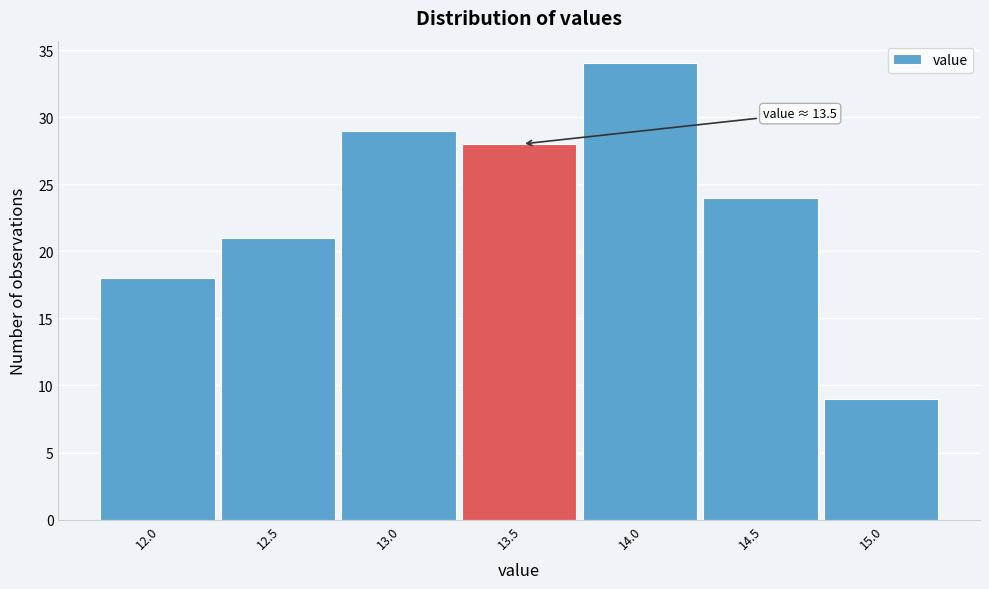

Reading right to left, transcribe all the data shown in this chart.

9	24	34	28	29	21	18